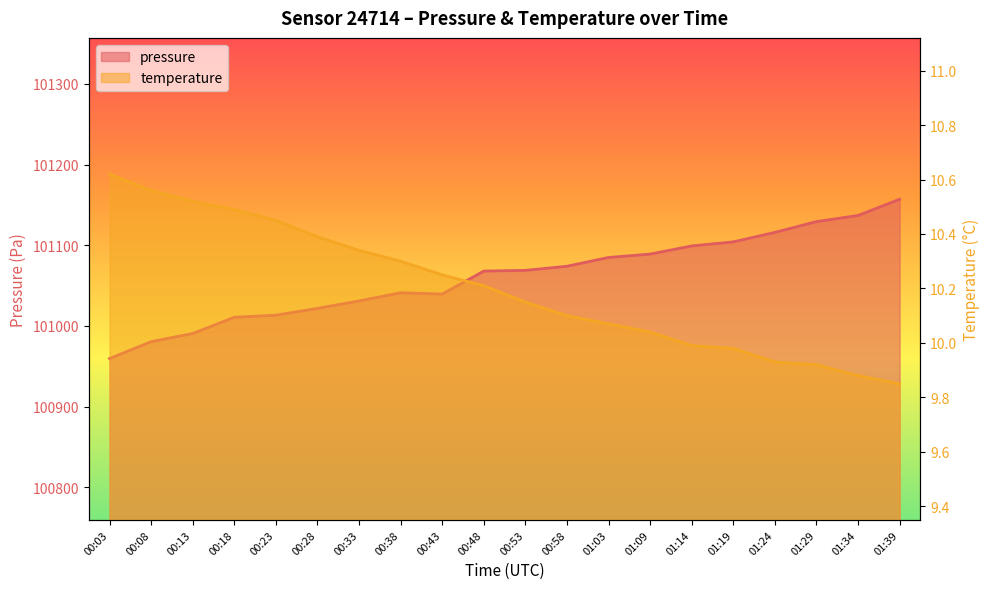

Reading left to right, what are all the values shown in this chart?

pressure: 00:03=100959.6	00:08=100980.6	00:13=100990.7	00:18=101010.8	00:23=101013.3	00:28=101021.8	00:33=101031.0	00:38=101041.1	00:43=101039.5	00:48=101068.0	00:53=101068.9	00:58=101074.0	01:03=101084.9	01:09=101089.1	01:14=101099.2	01:19=101104.2	01:24=101116.0	01:29=101129.3	01:34=101136.9	01:39=101157.0
temperature: 00:03=10.6	00:08=10.6	00:13=10.5	00:18=10.5	00:23=10.4	00:28=10.4	00:33=10.3	00:38=10.3	00:43=10.2	00:48=10.2	00:53=10.2	00:58=10.1	01:03=10.1	01:09=10.0	01:14=10.0	01:19=10.0	01:24=9.9	01:29=9.9	01:34=9.9	01:39=9.8